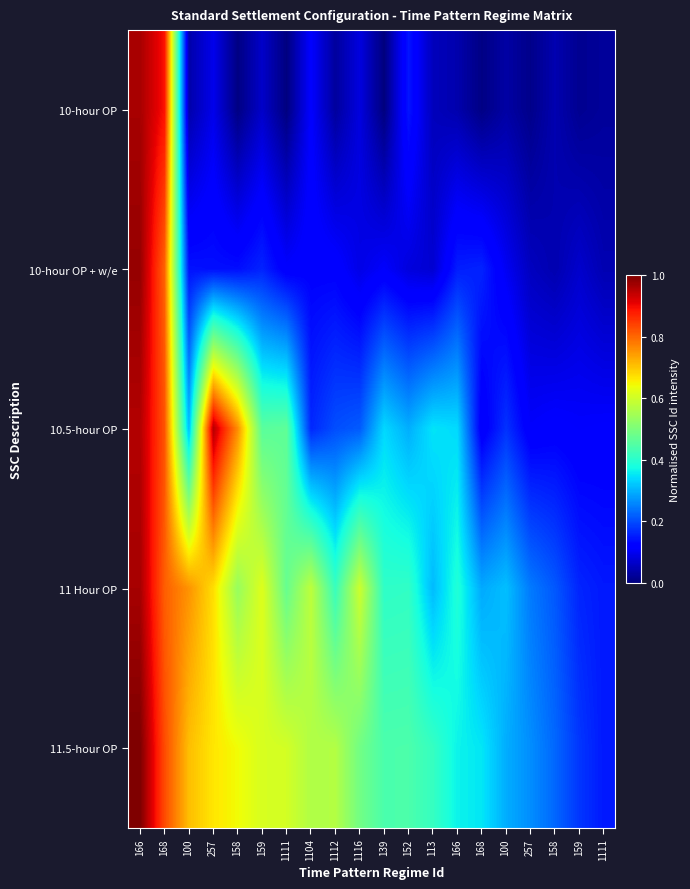

At 1111, list the series in order from largest to smallest.

11.5-hour OP, 11 Hour OP, 10.5-hour OP, 10-hour OP + w/e, 10-hour OP